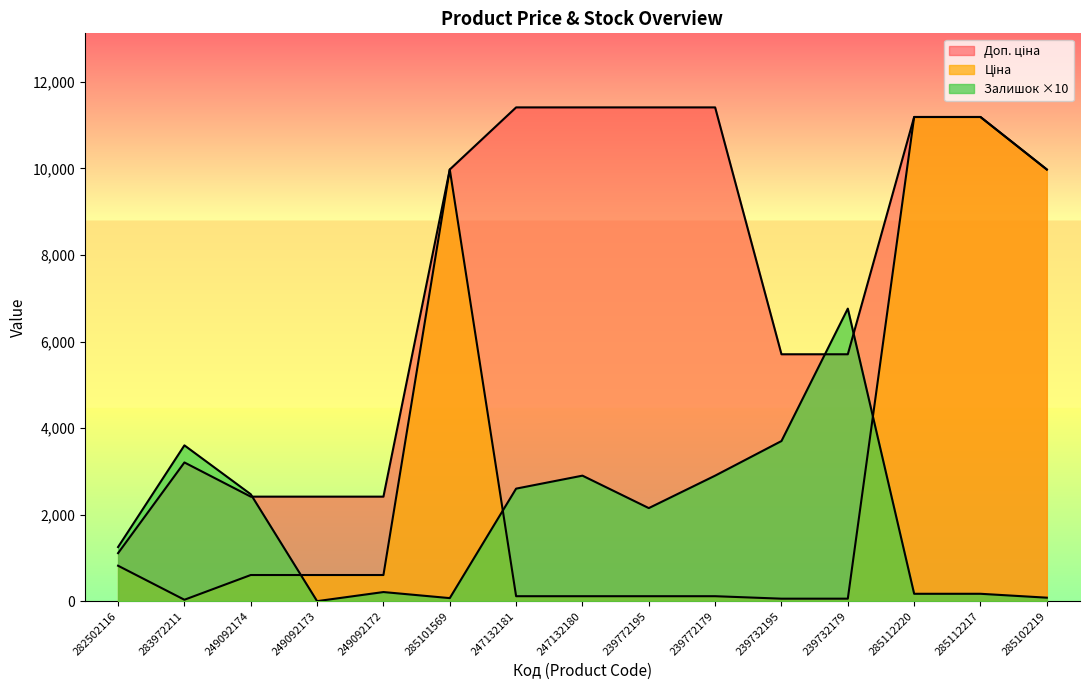

At which label does Залишок first exceed 2150?

283972211